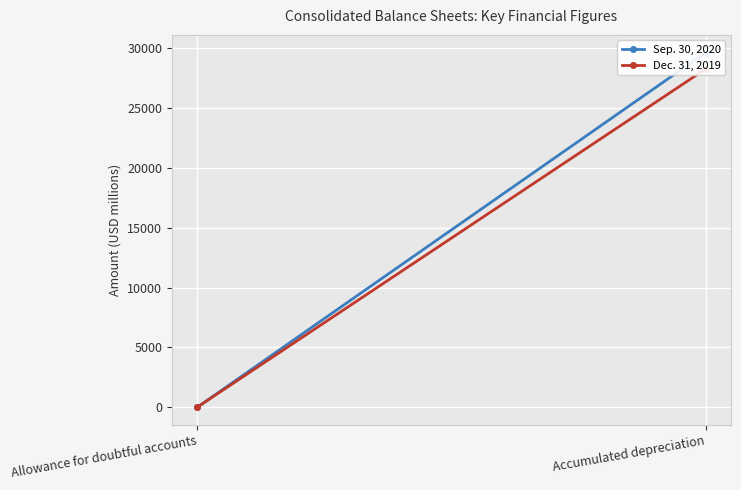

What is the sum of all Sep. 30, 2020 values?

29649